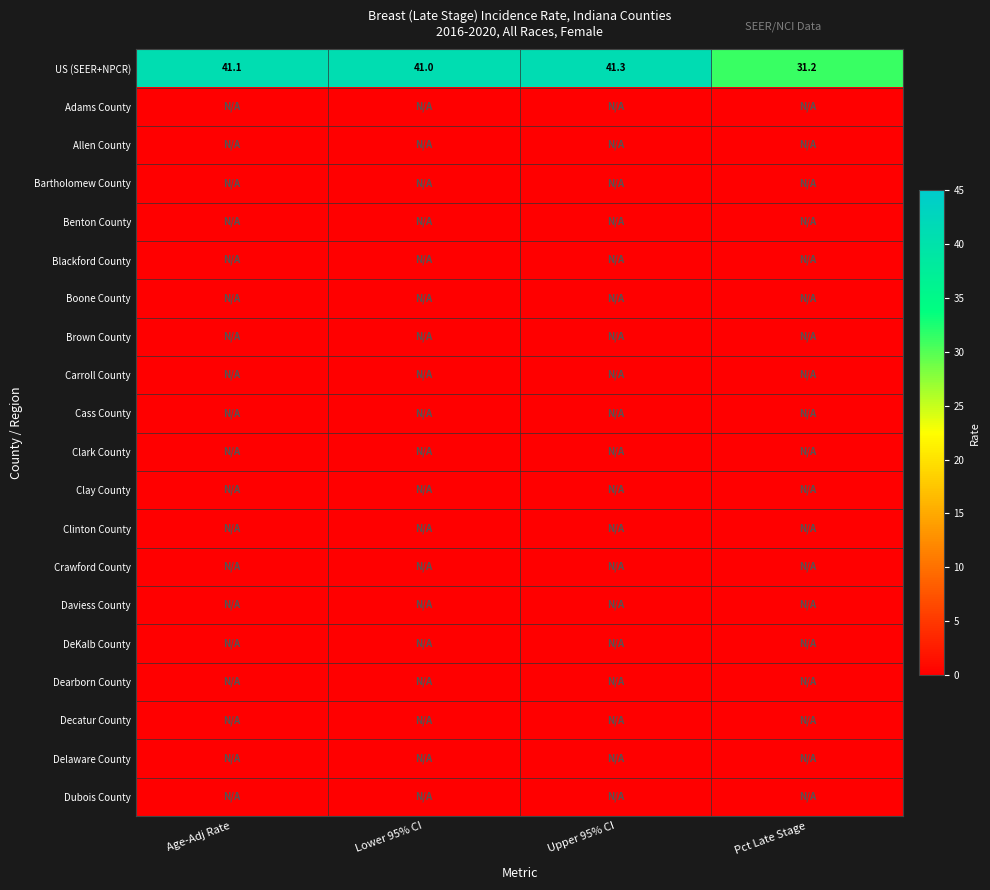

Where is Daviess County nearest to the value 0?

Age-Adj Rate